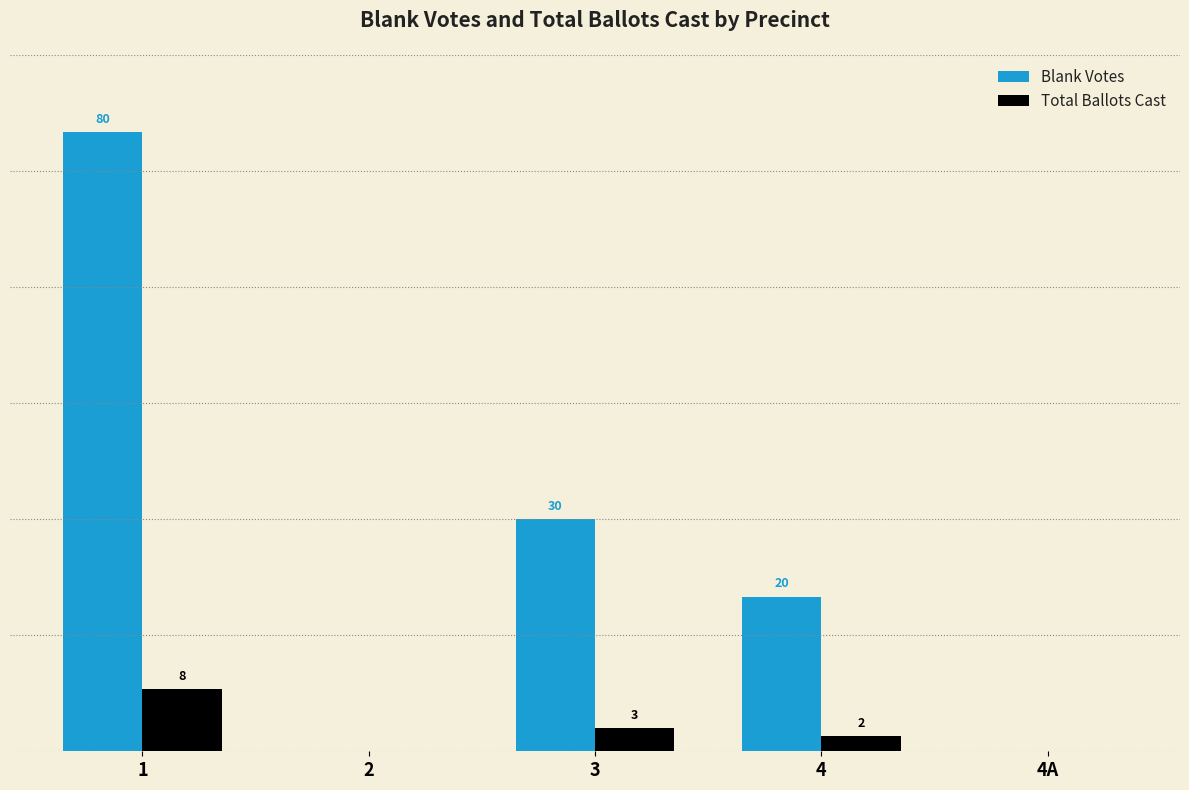

Between 2 and 3, which series saw the biggest shift?

Blank Votes